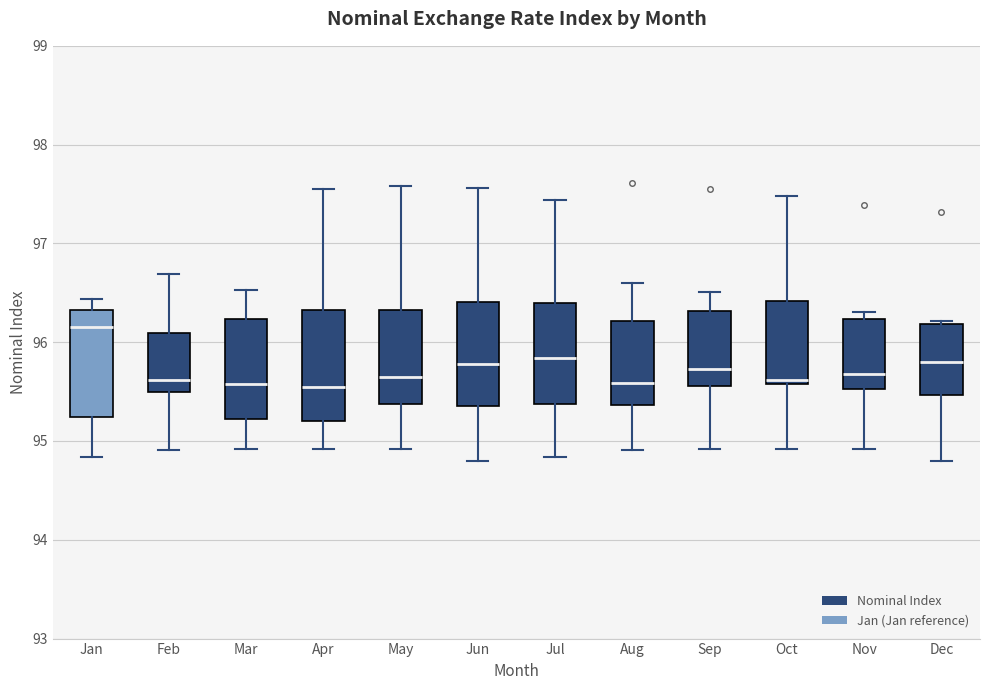

Where does the upper whisker of the box for Jun end on the y-axis? The values are not printed on the chart, so give them approximately, as read against the axis.

97.6